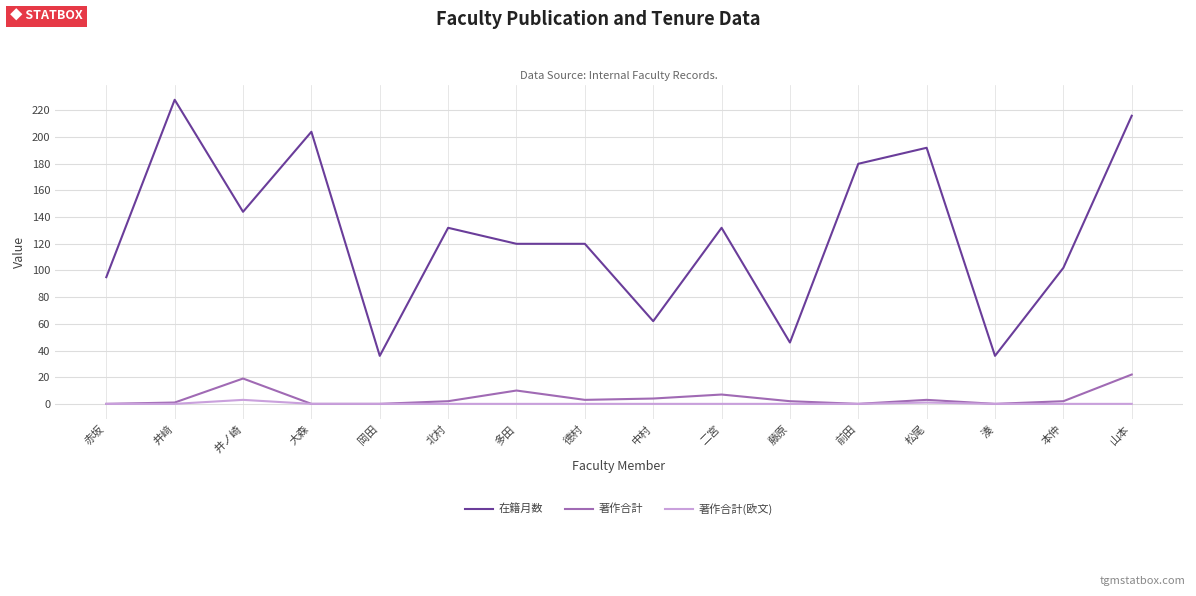

List the series in order of their peak value, lowest first.

著作合計(欧文), 著作合計, 在籍月数